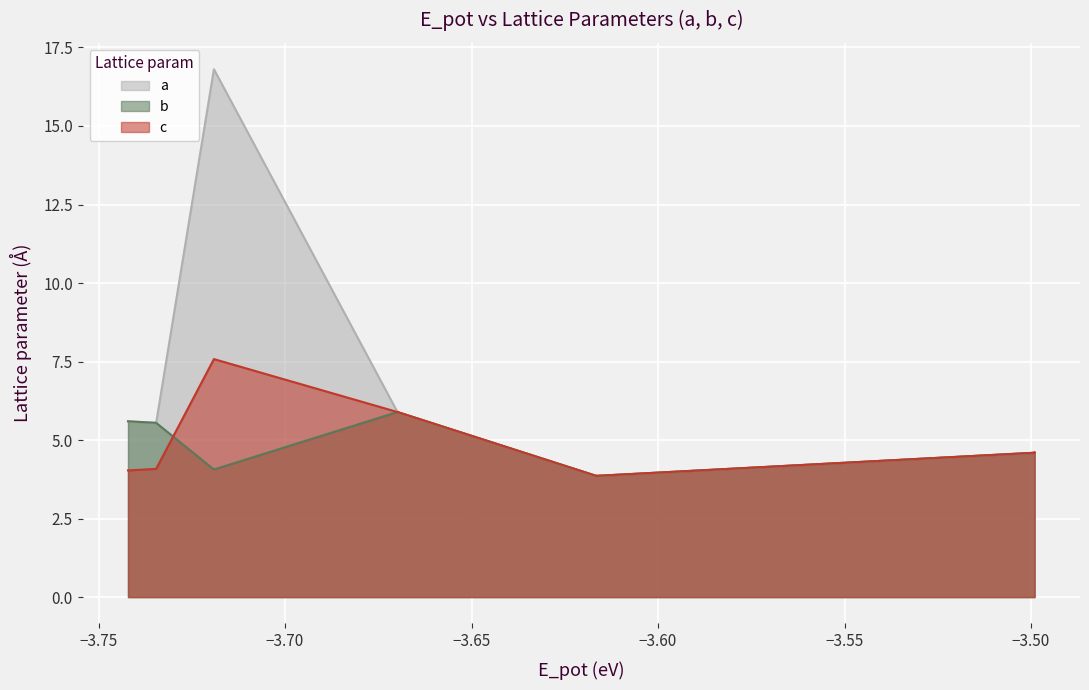

True or false: c has more than 1 interior local peaks.

True